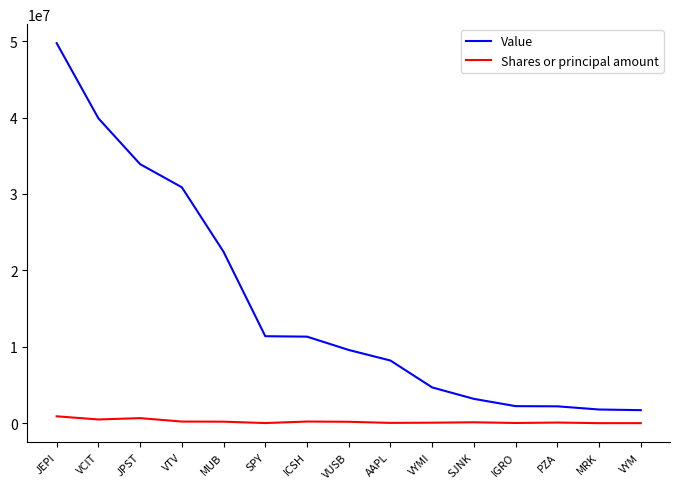

What is the lowest value of the Value series?

1716907